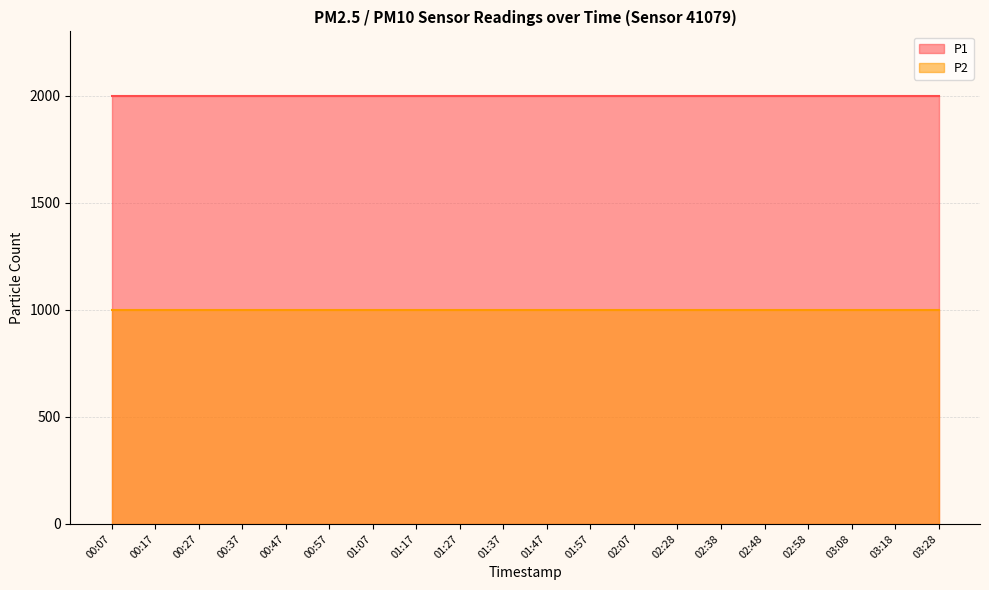

True or false: P1 has a value of 3458.9 at 00:07.

False